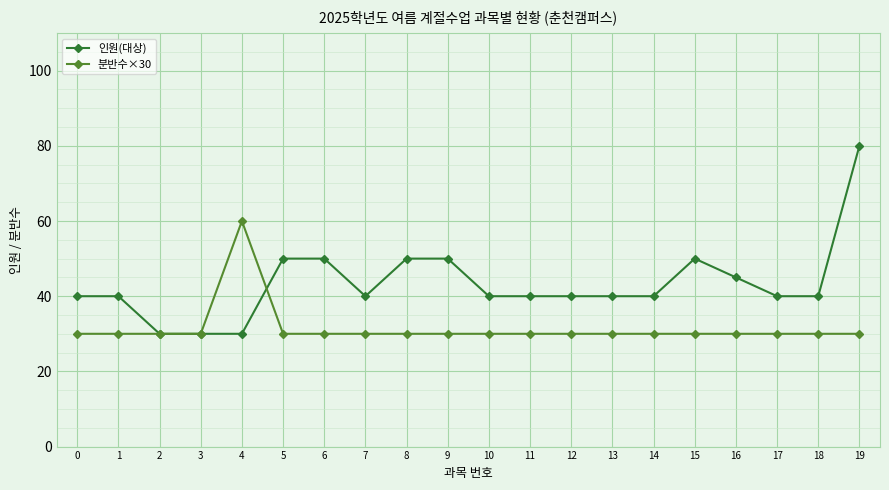

What is the maximum value shown in the chart?

80